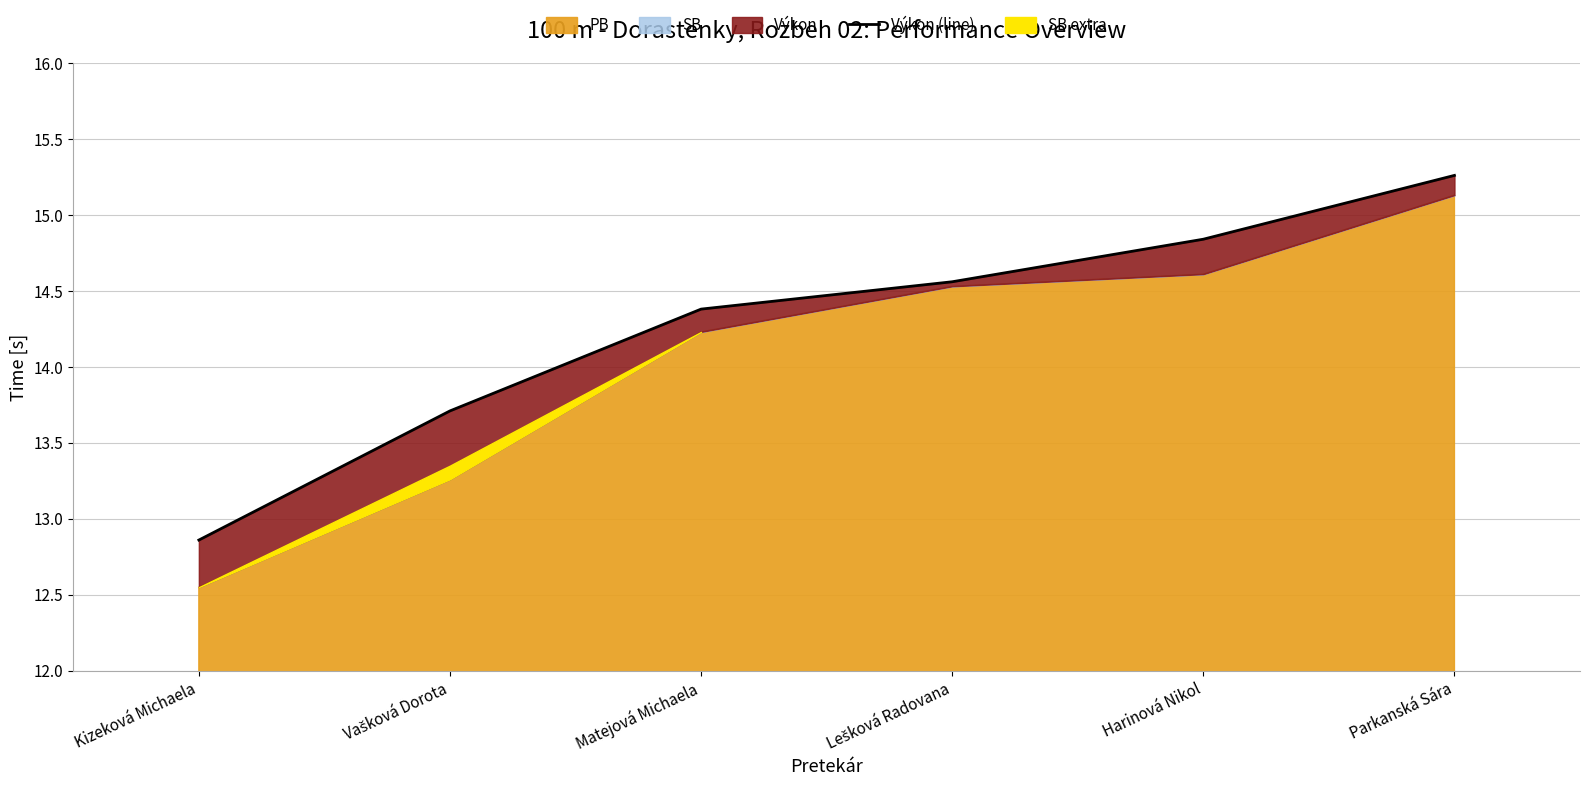

Reading left to right, what are all the values shown in this chart?

12.9	13.7	14.4	14.6	14.8	15.3